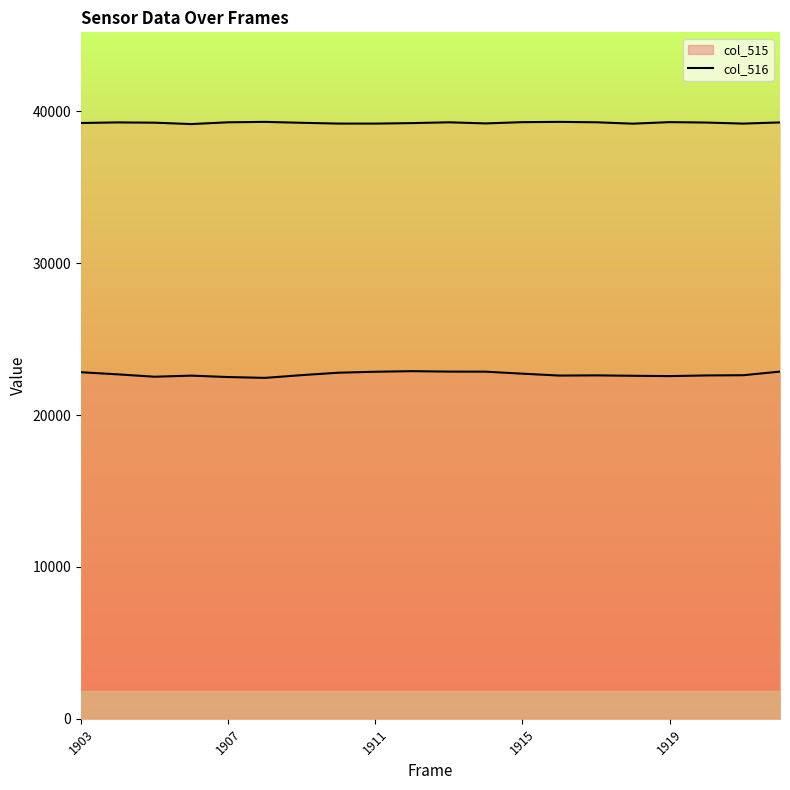

What is the difference between the maximum and minimum values in the col_516 series?

144